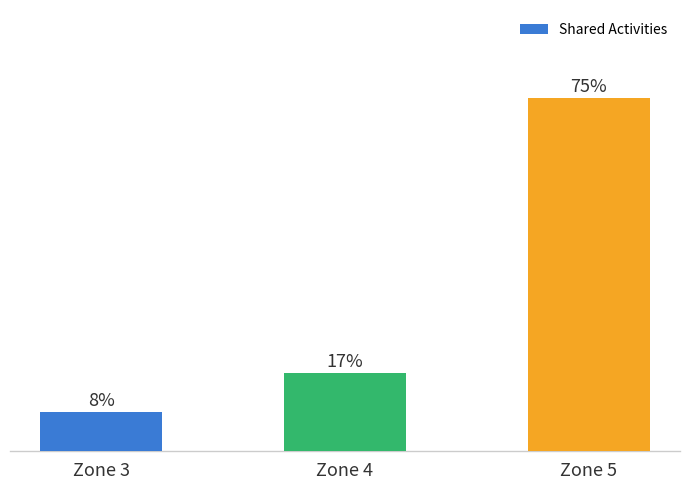

Which category has the lowest value across all series?

Zone 3